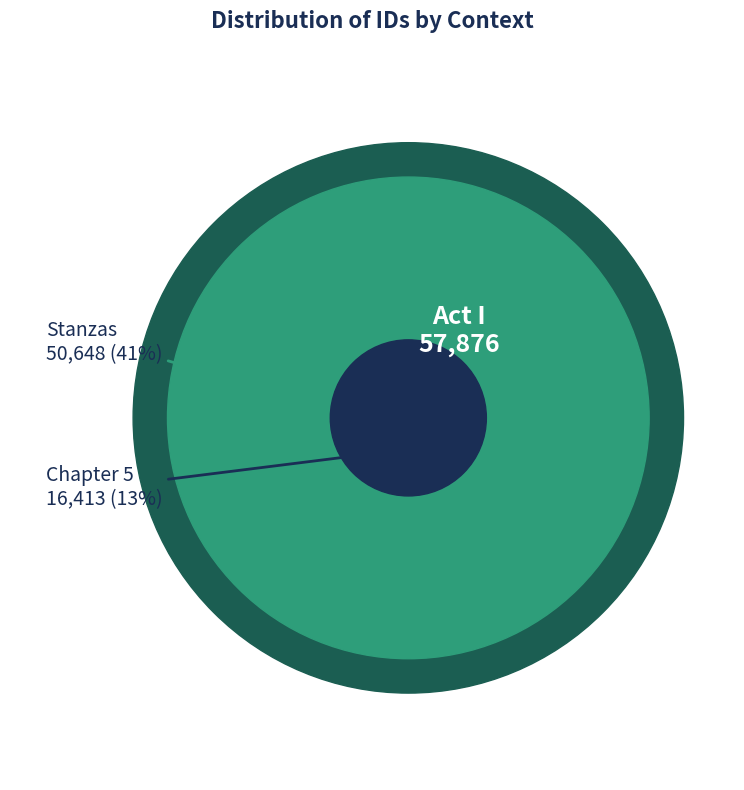

Does Act I (19298) account for over 50% of the chart?

No